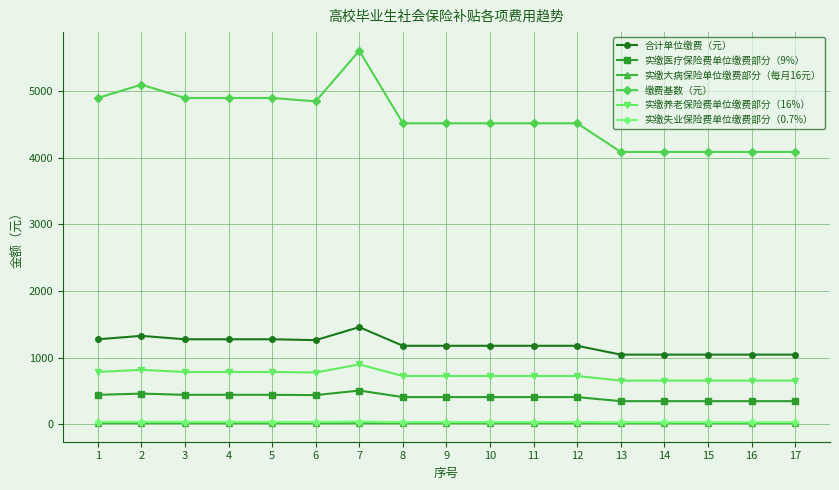

How many lines are shown in the chart?

6